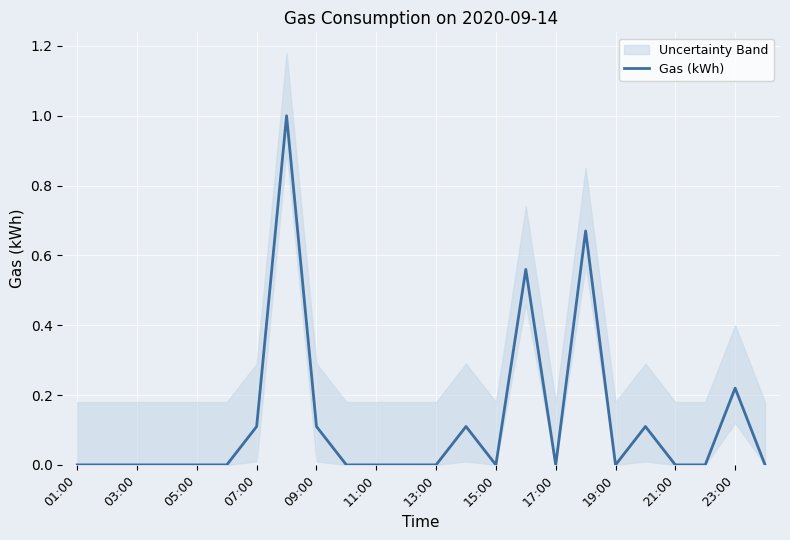

What is the value of the 7th point from the left?

0.1